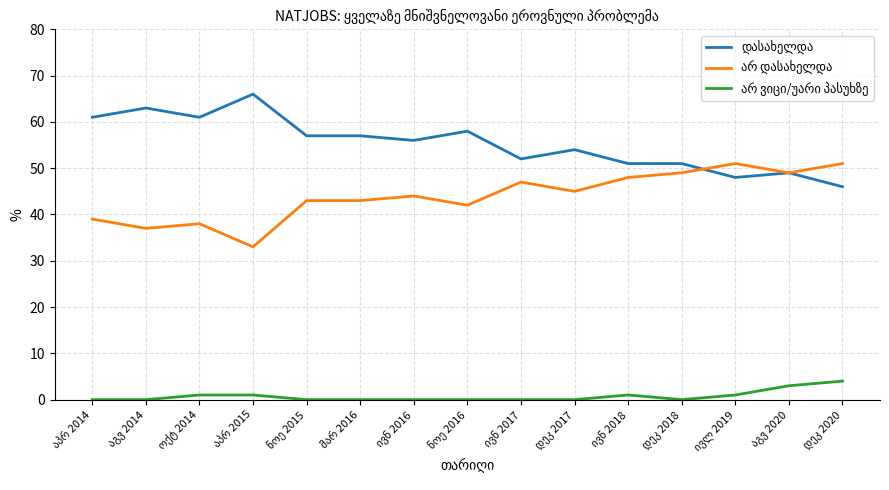

Rank the categories by დასახელდა value from lowest to highest.

დეკ 2020, ივლ 2019, აგვ 2020, ივნ 2018, დეკ 2018, ივნ 2017, დეკ 2017, ივნ 2016, ნოე 2015, მარ 2016, ნოე 2016, აპრ 2014, ოქტ 2014, აგვ 2014, აპრ 2015